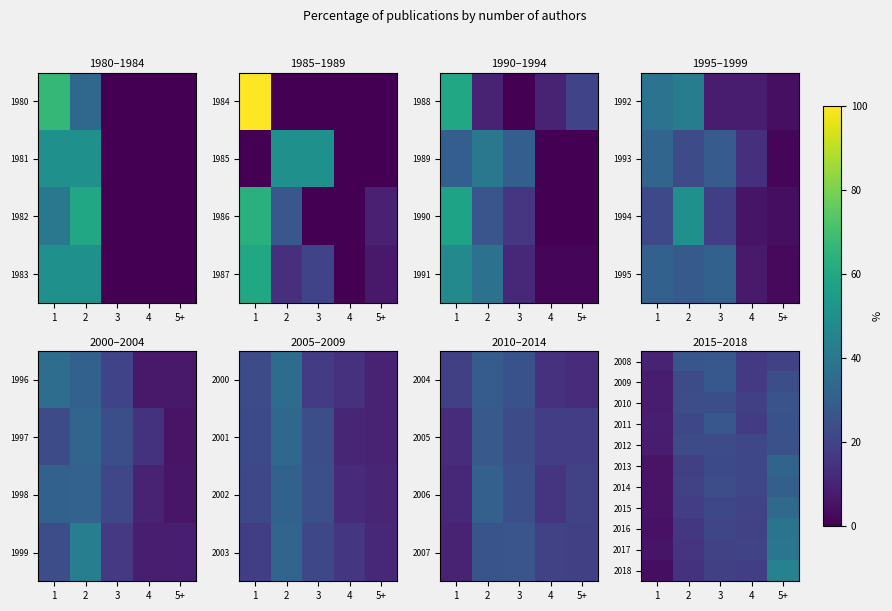

At 3, list the series in order from largest to smallest.

2009, 2008, 2011, 2010, 2014, 2012, 2013, 2015, 2016, 2017, 2018